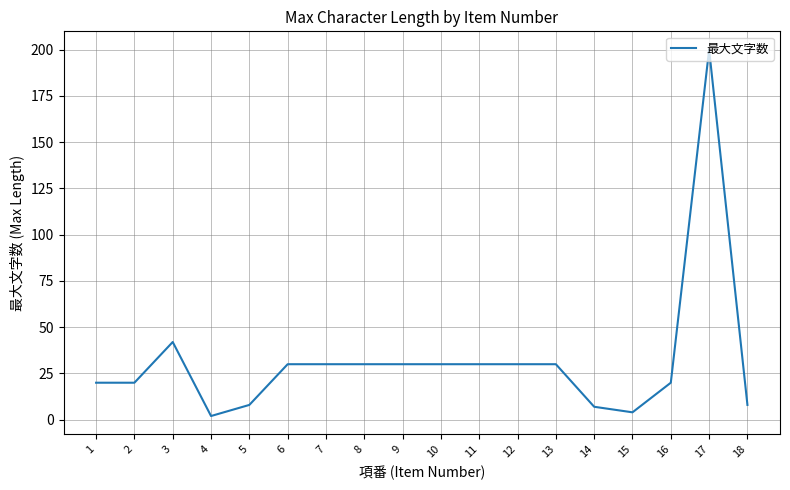

The chart shows a value of 30 at 13. True or false?

True